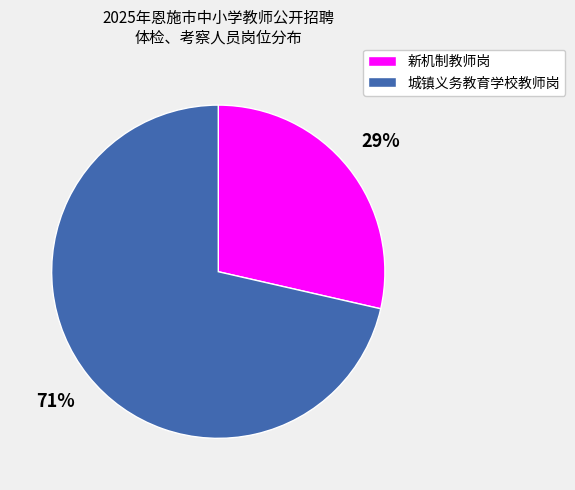

Which category has the biggest portion of the pie?

城镇义务教育学校教师岗